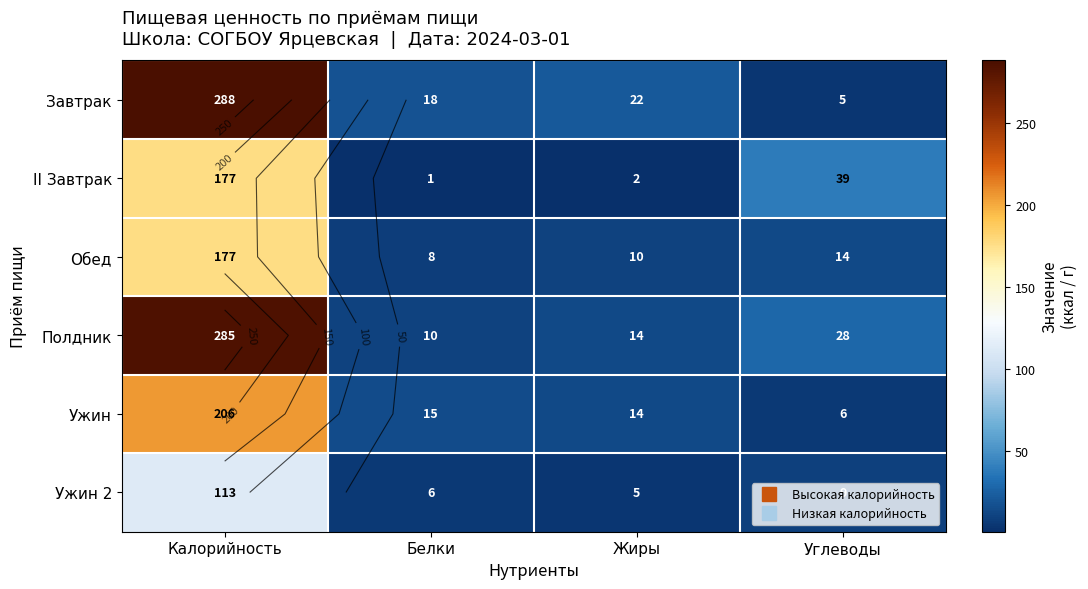

What is the sum of the Ужин 2 values at Калорийность and Жиры?

118